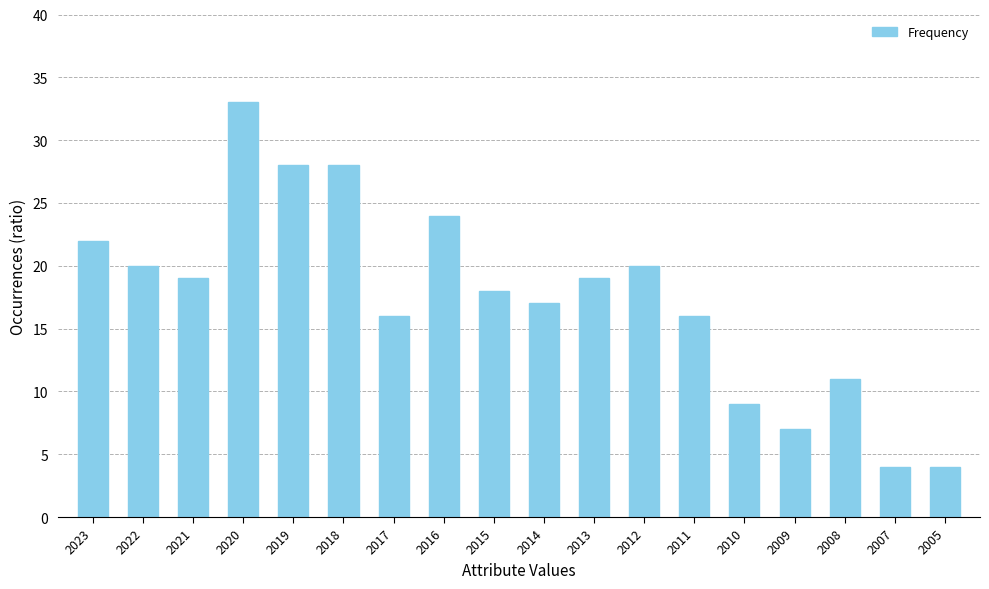

What is the minimum value shown in the chart?

4